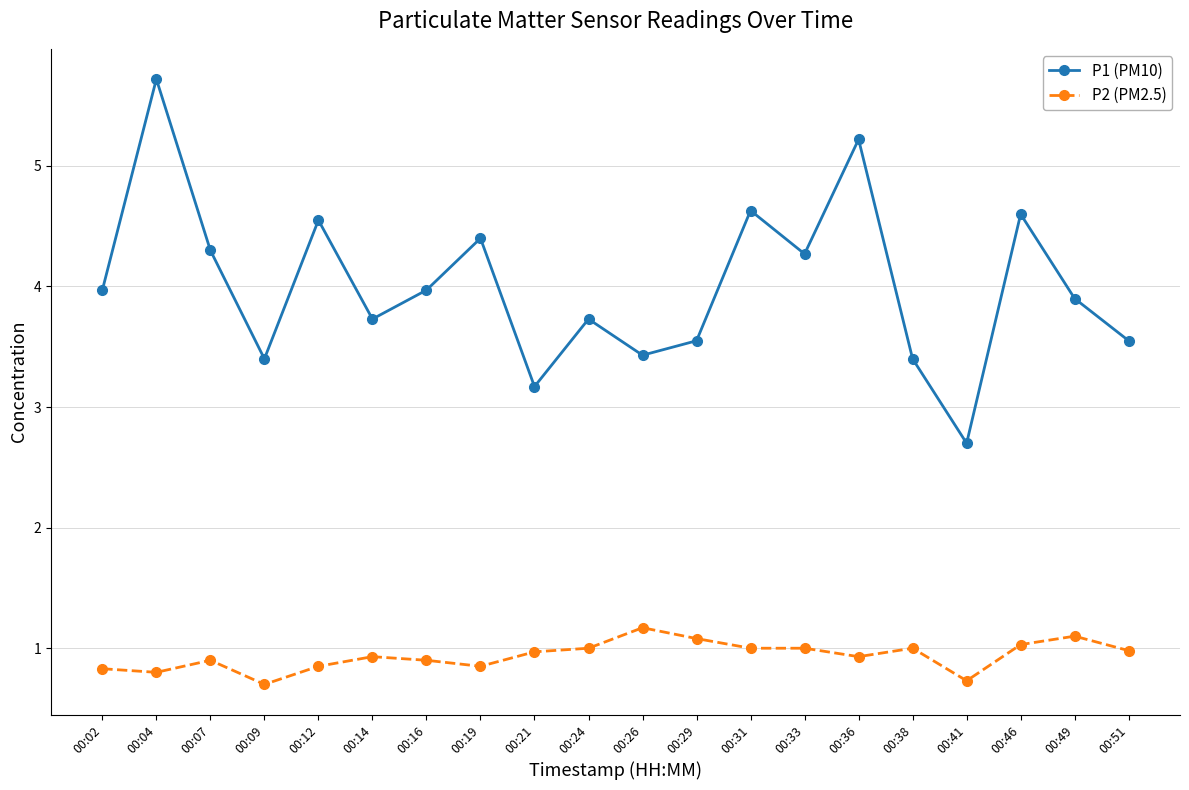

Where is the first local minimum for P1 (PM10)?

00:09